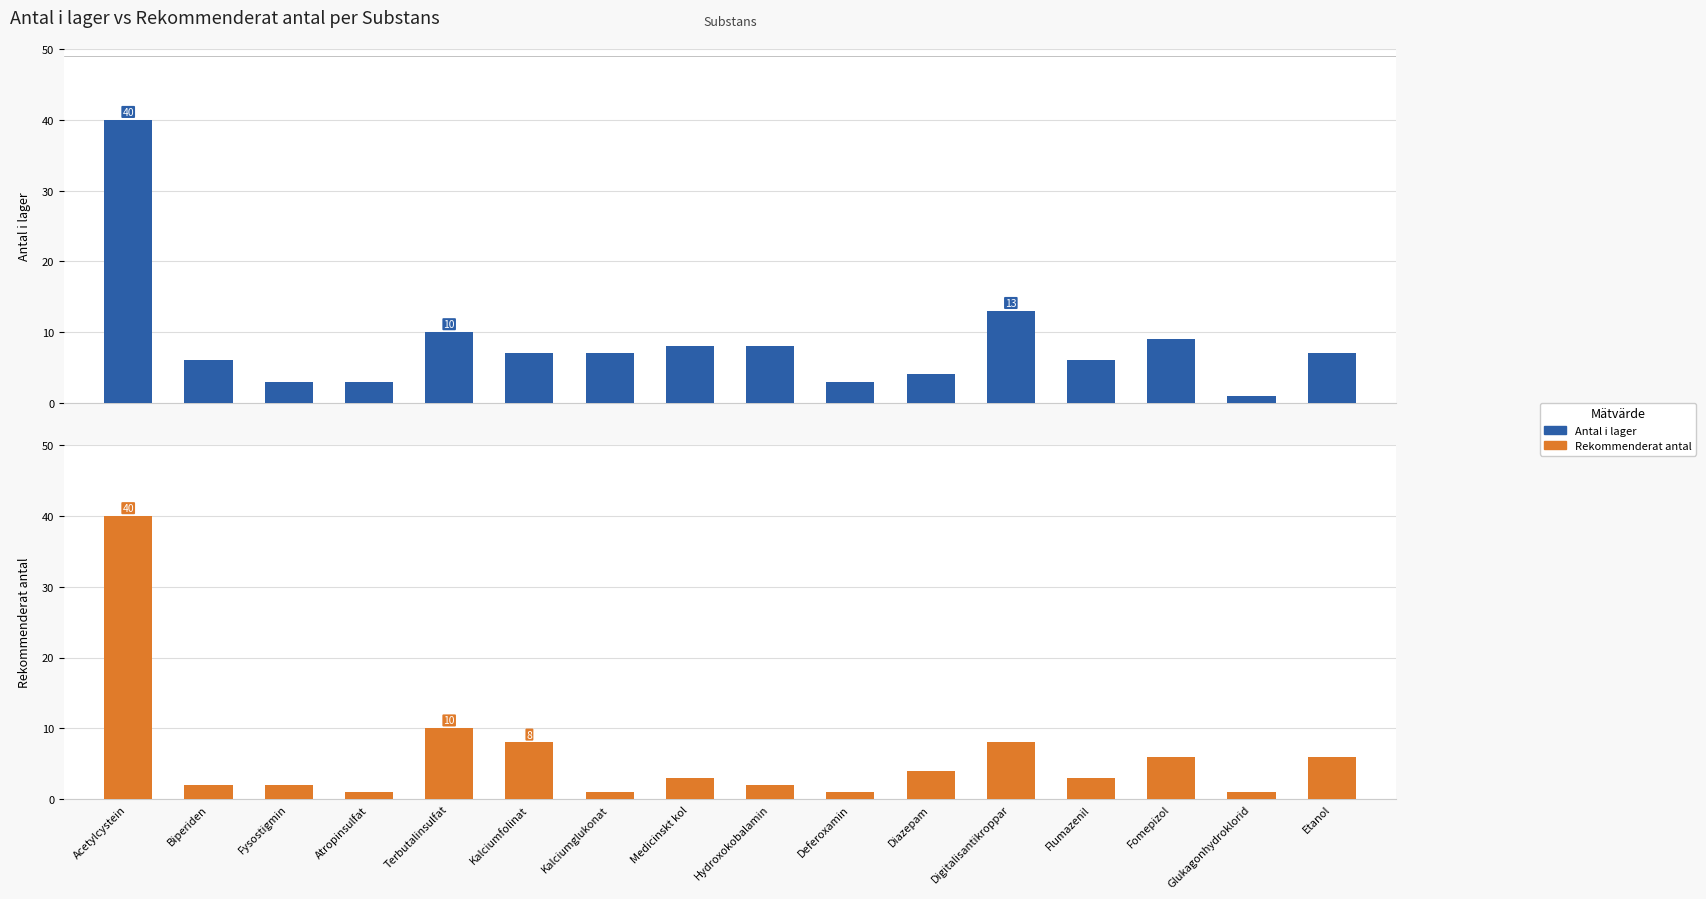

What are all the series names shown in the legend?

Antal i lager, Rekommenderat antal